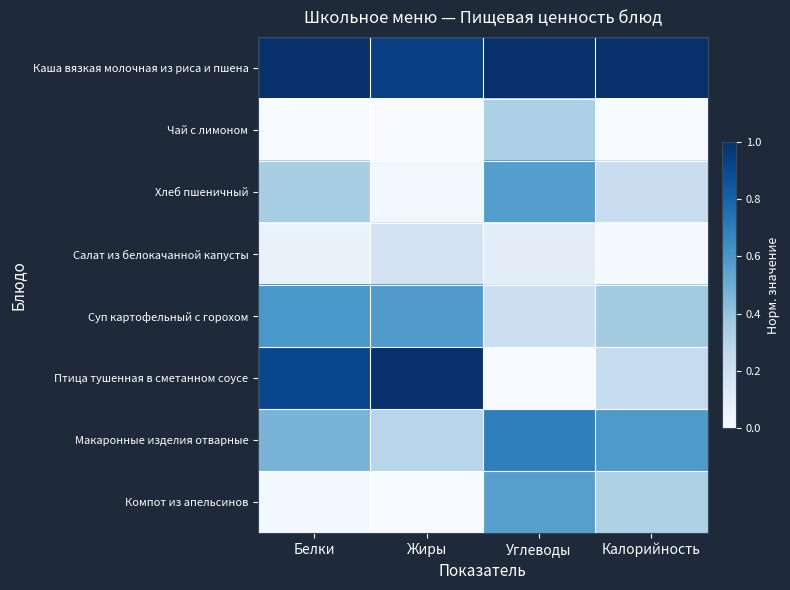

At Белки, list the series in order from smallest to largest.

Чай с лимоном, Компот из апельсинов, Салат из белокачанной капусты, Хлеб пшеничный, Макаронные изделия отварные, Суп картофельный с горохом, Птица тушенная в сметанном соусе, Каша вязкая молочная из риса и пшена